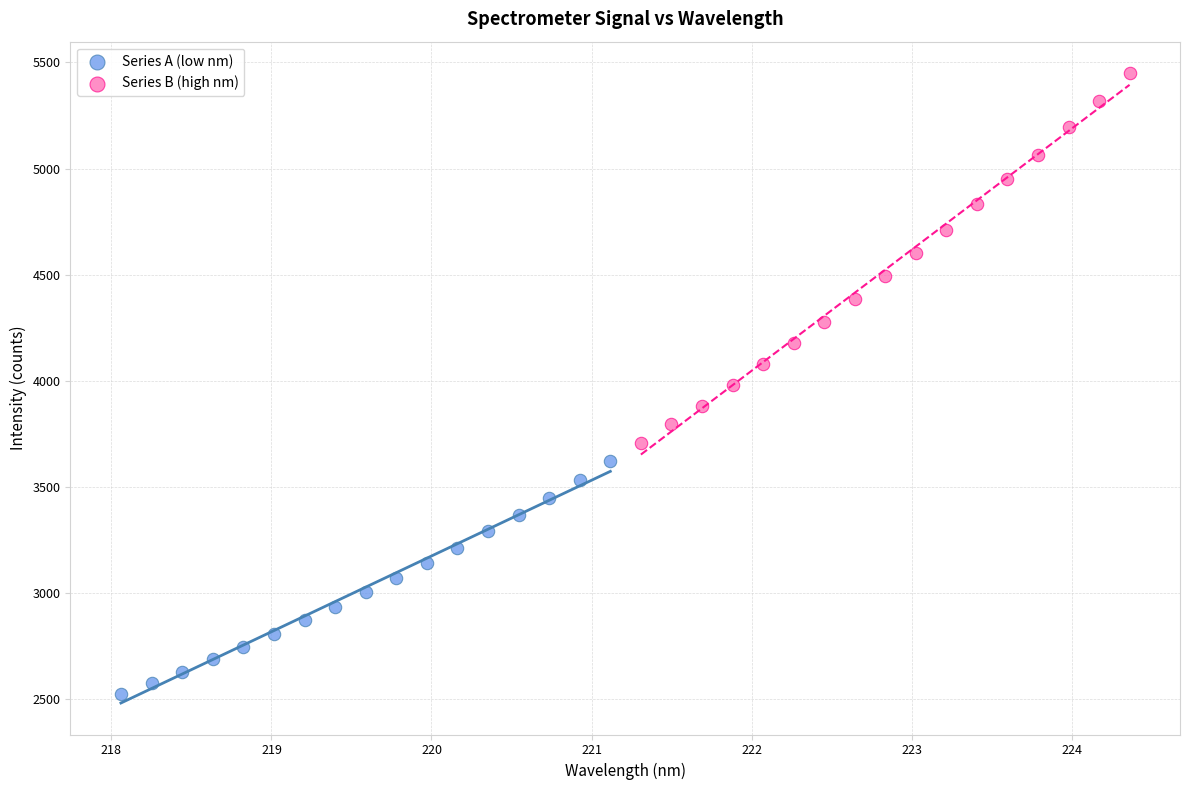

Which series has the largest Y range (max minus min)?

Series B (high nm)